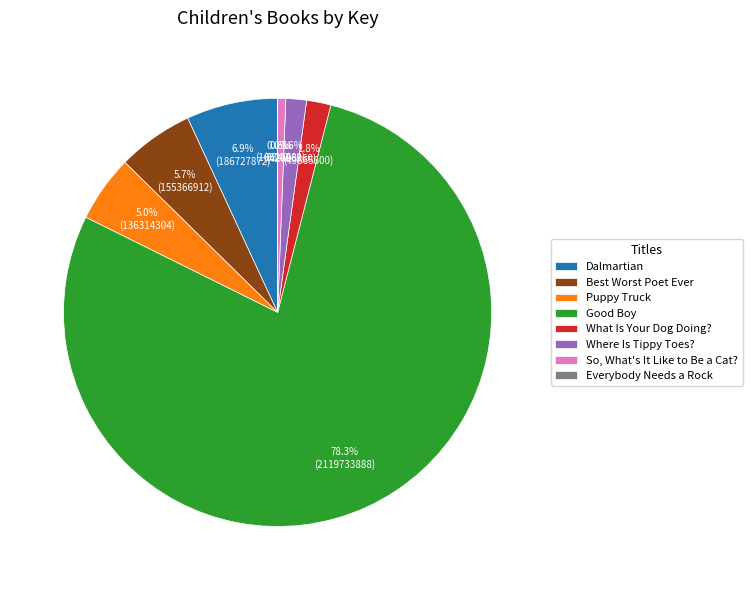

What is the ratio of the value at What Is Your Dog Doing? to the value at Puppy Truck?

0.4